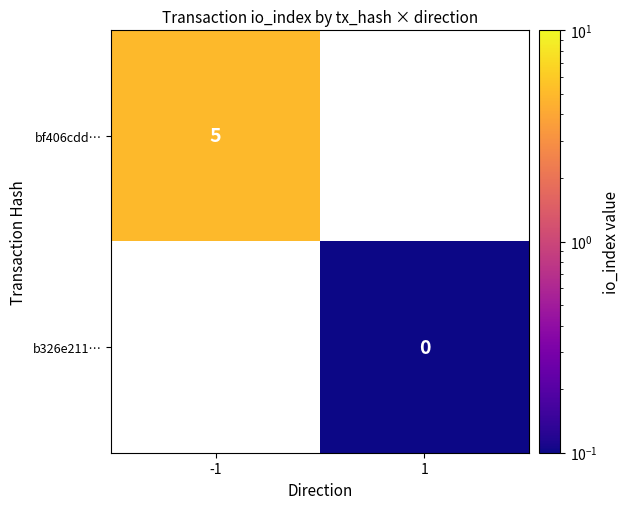

The bf406cdd… series shows 5 at -1. True or false?

True